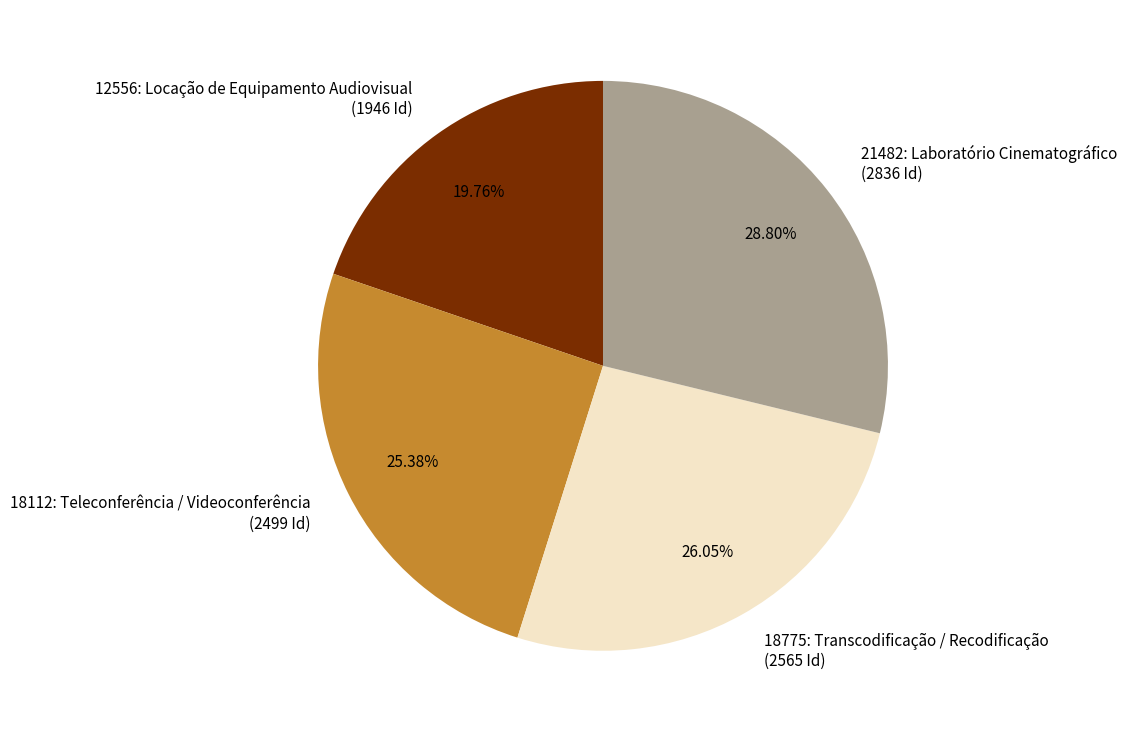

How many segments does this pie chart have?

4